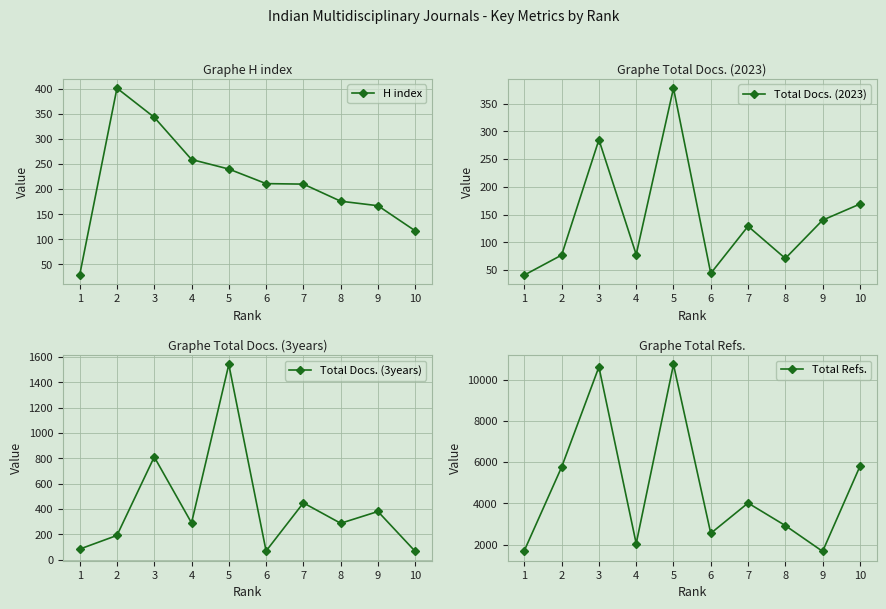

At 8, list the series in order from largest to smallest.

Total Refs., Total Docs. (3years), H index, Total Docs. (2023)